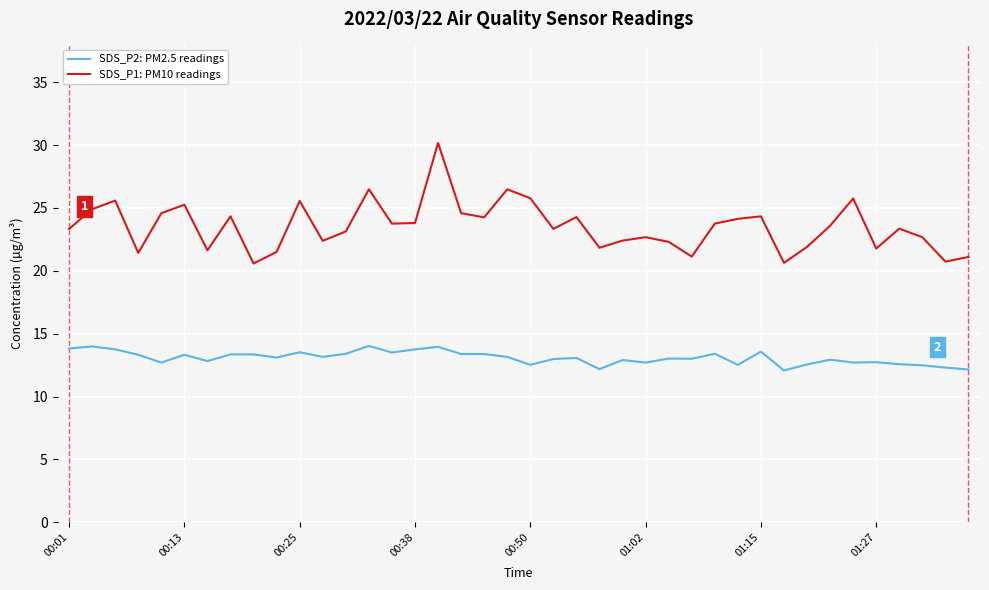

Which series has the largest total across all categories?

SDS_P1: PM10 readings